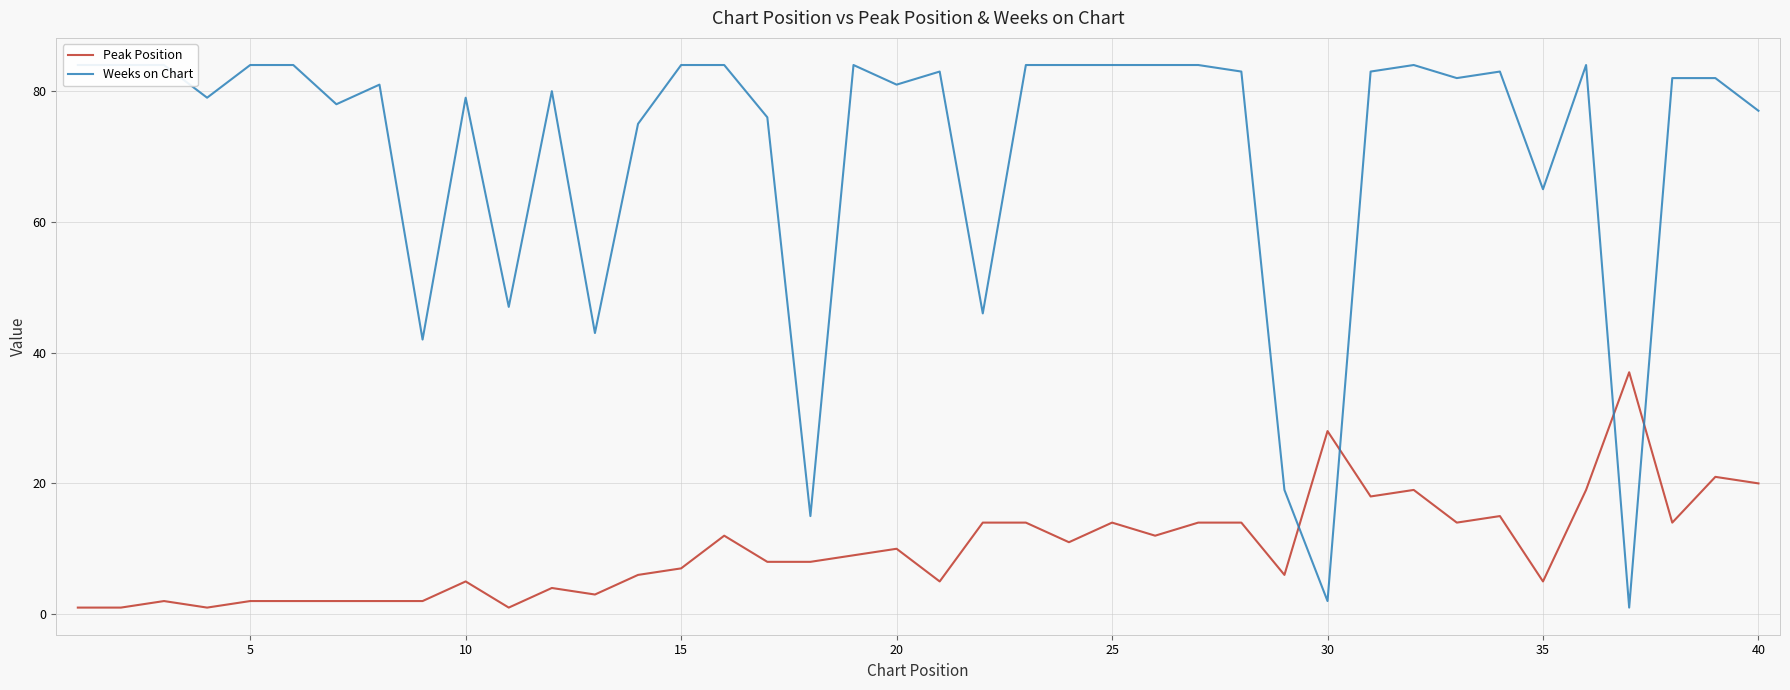

What is the greatest value displayed?

84